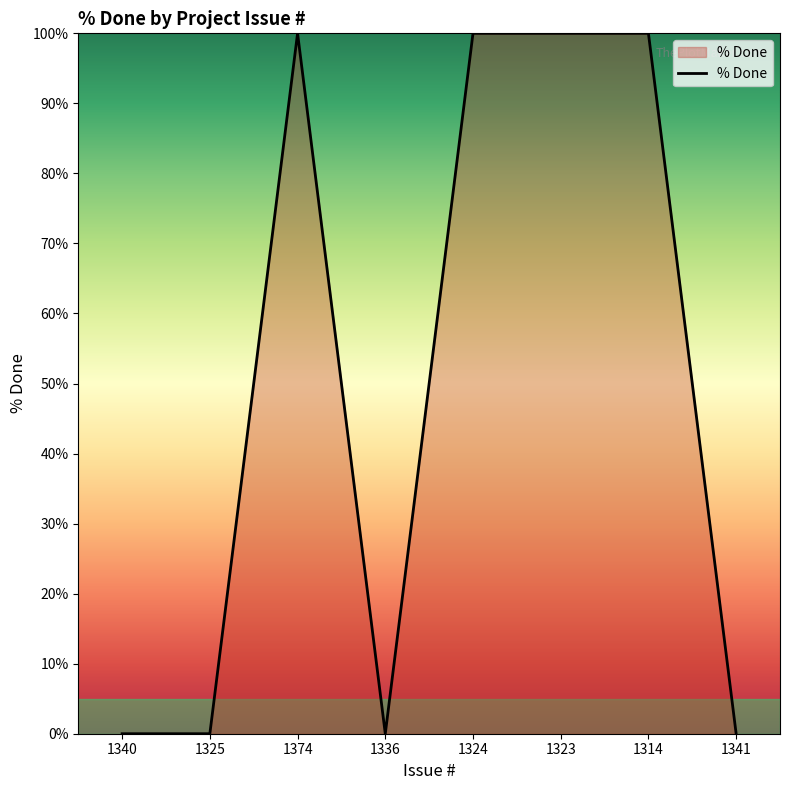

Reading left to right, what are all the values shown in this chart?

0	0	100	0	100	100	100	0